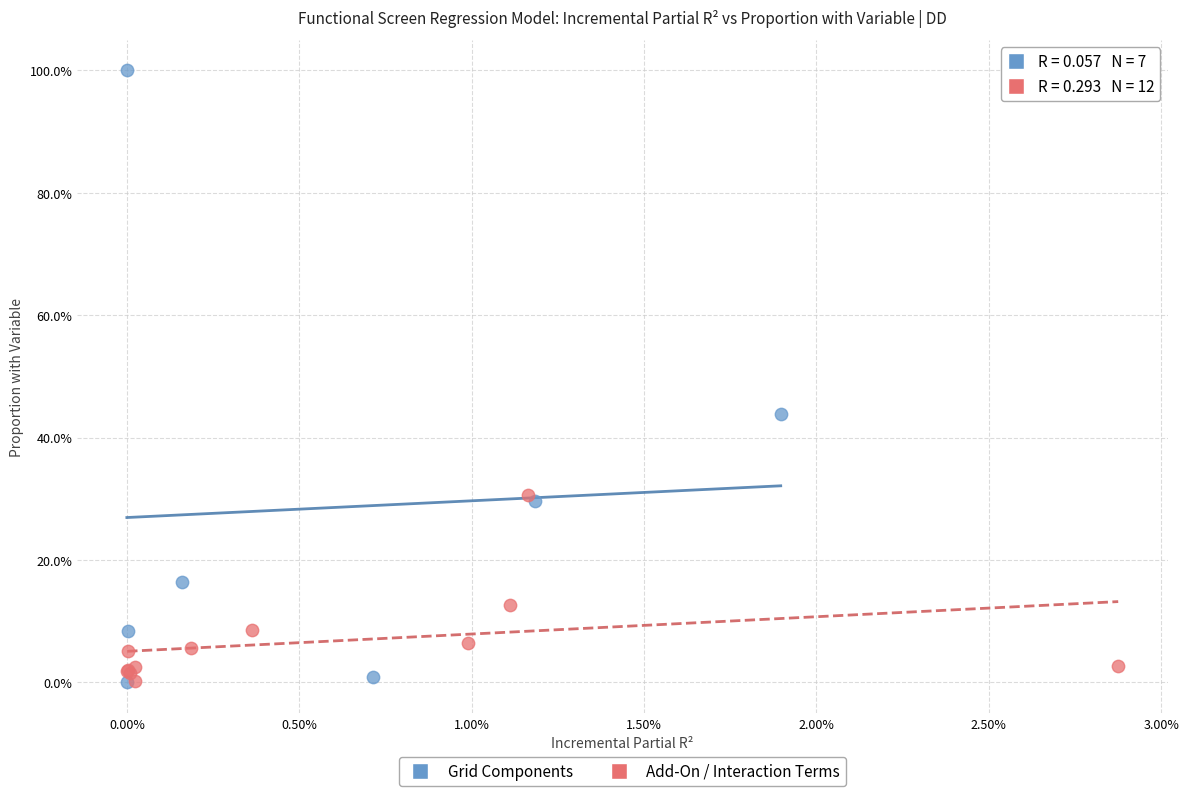

Which series has the largest Y range (max minus min)?

Grid Components